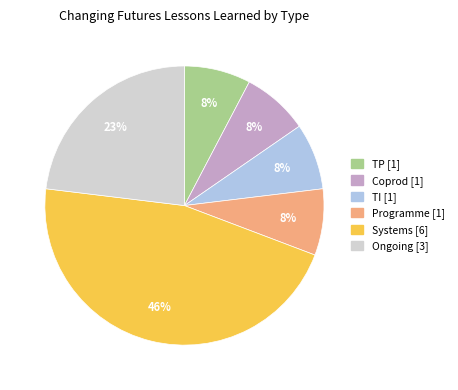

To the nearest percent, what is the average slice percentage?

17%